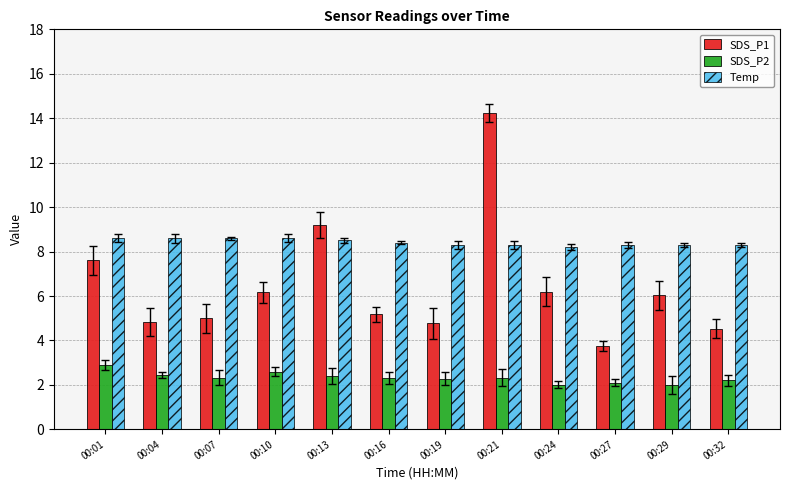

Is the value of SDS_P1 at 00:27 greater than the value of SDS_P2 at 00:10?

Yes